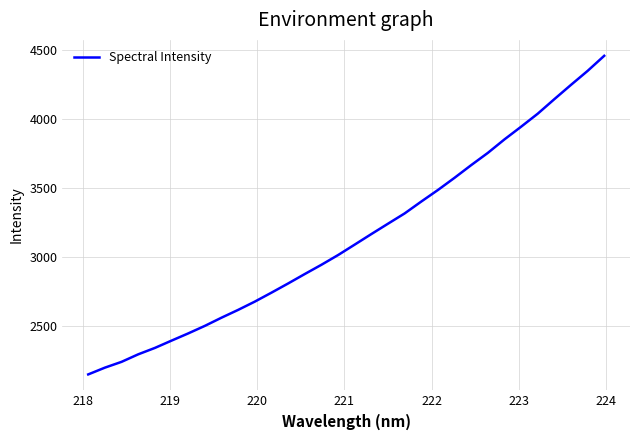

What is the difference between the maximum and minimum values?

2309.5